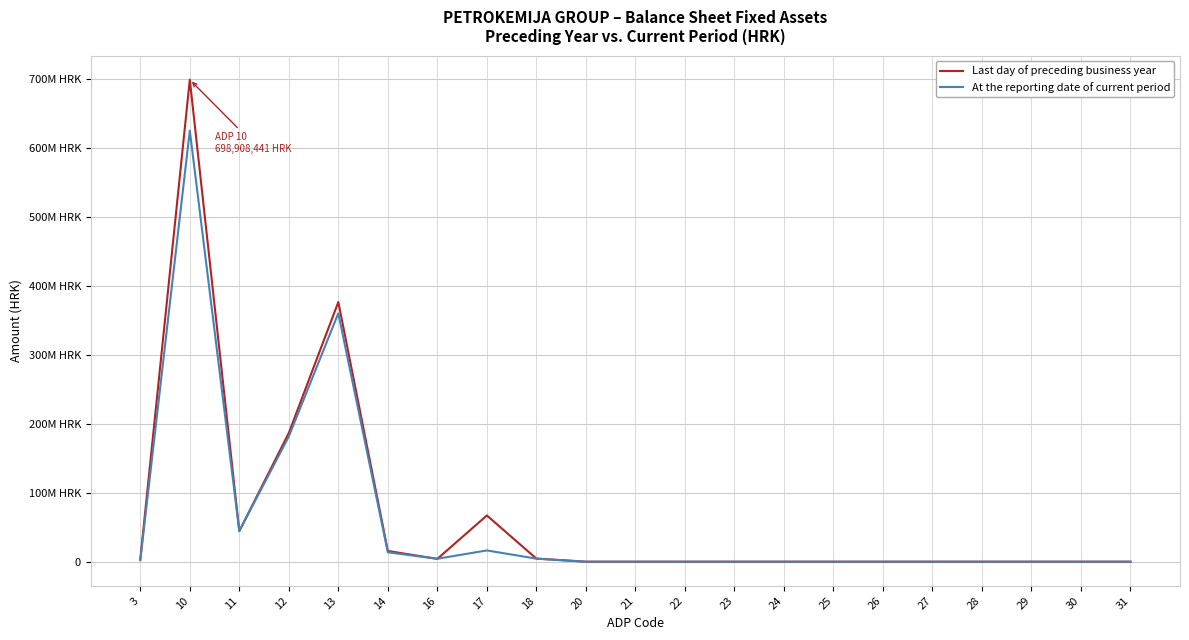

What is the value of the At the reporting date of current period point at the 5th from the left?

360151184